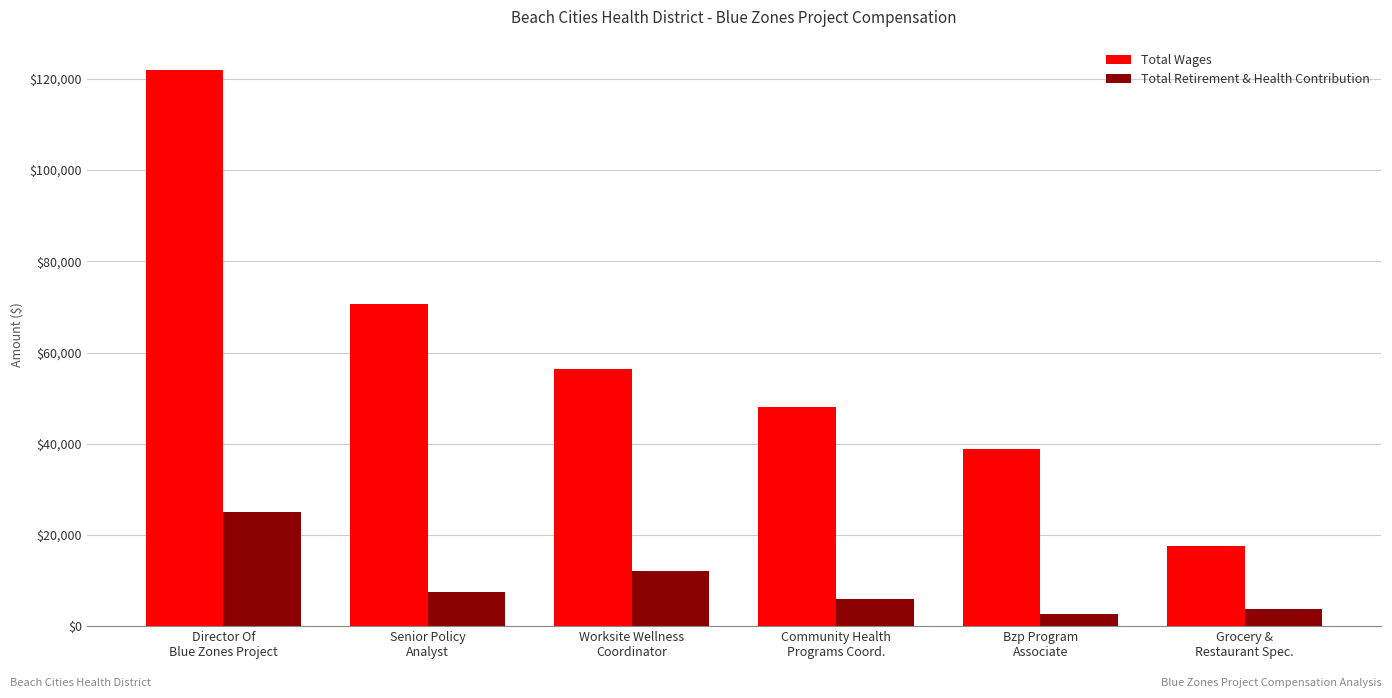

List the series in order of their overall mean, highest first.

Total Wages, Total Retirement & Health Contribution